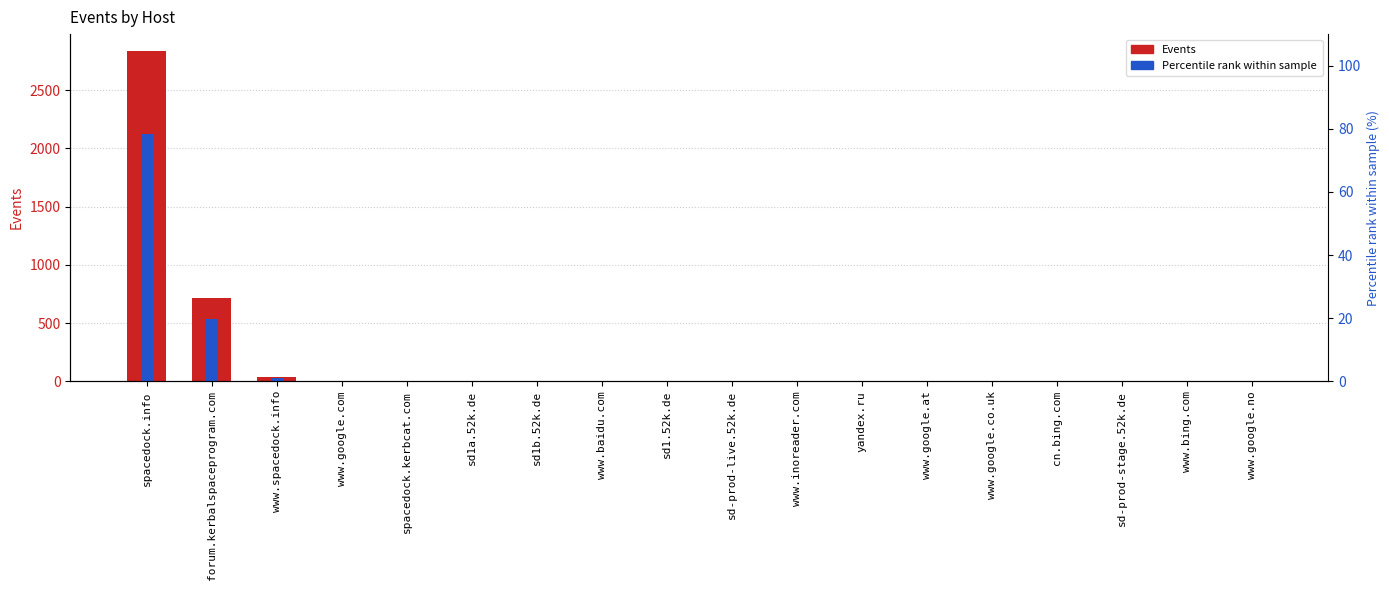

What is the total value across all series at www.google.no?

1.0